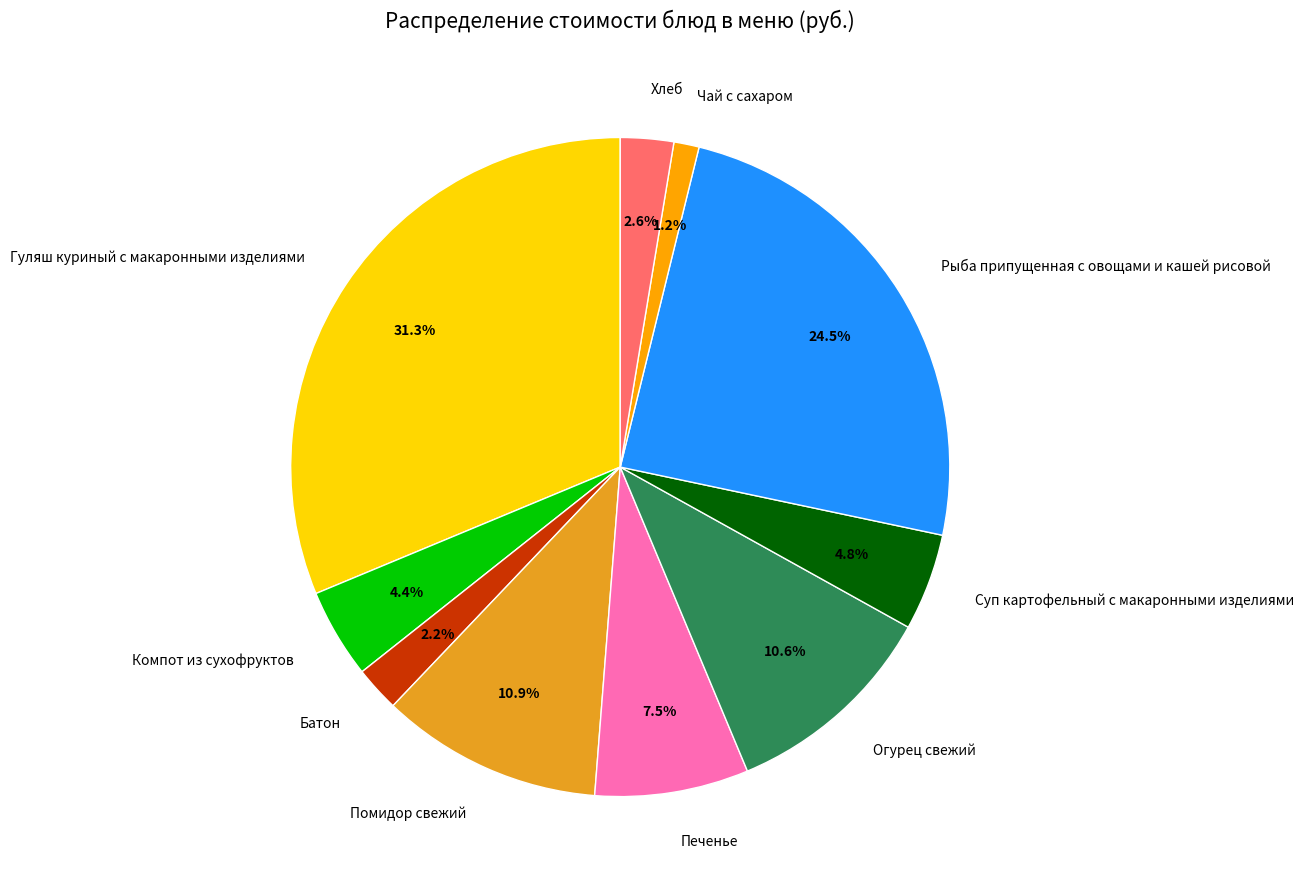

How many segments does this pie chart have?

10